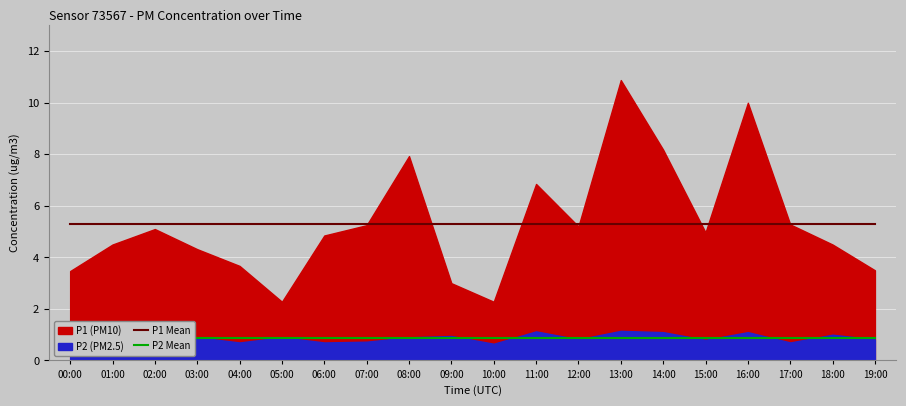

True or false: P2 Mean and P1 Mean cross at least once.

False